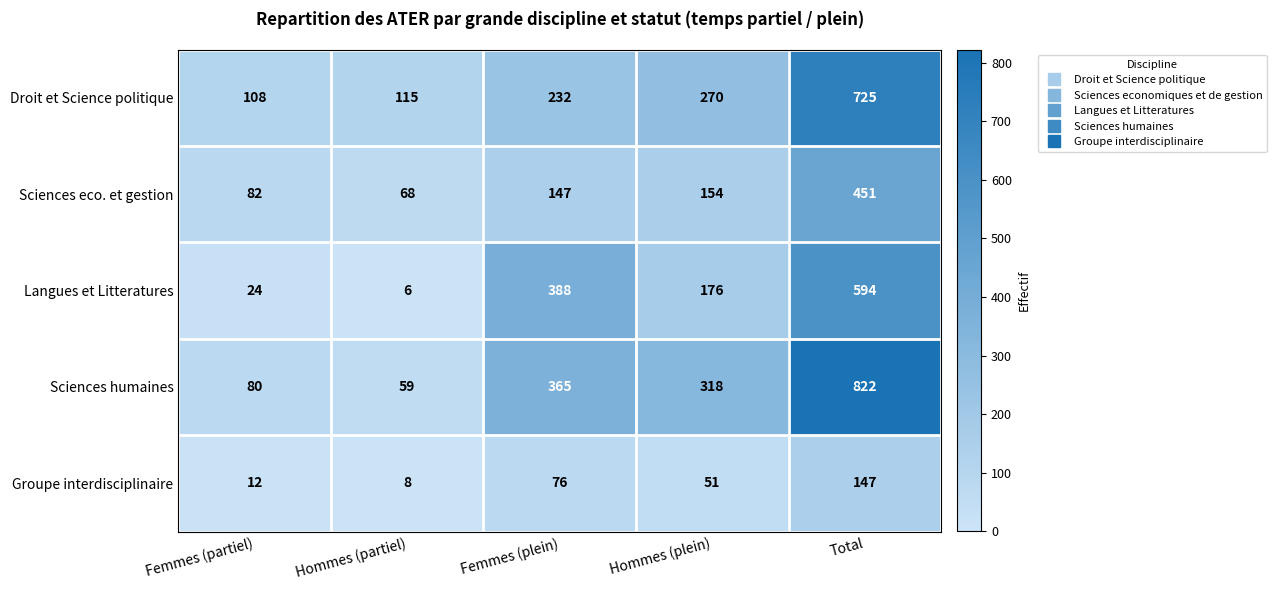

Which label corresponds to the smallest value in the chart?

Hommes (partiel)